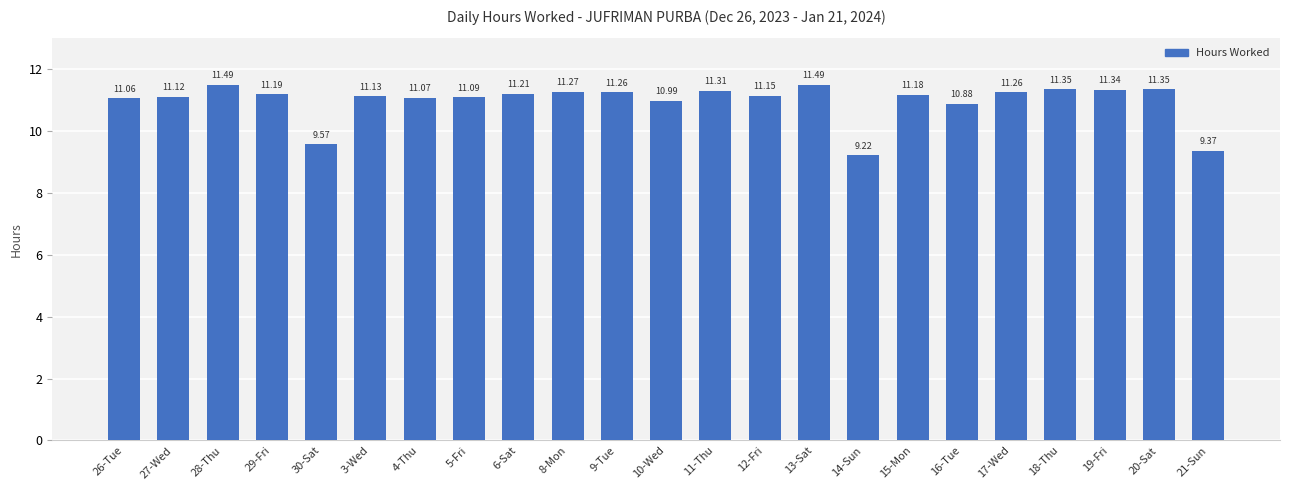

What is the label of the 3rd bar from the left?

28-Thu